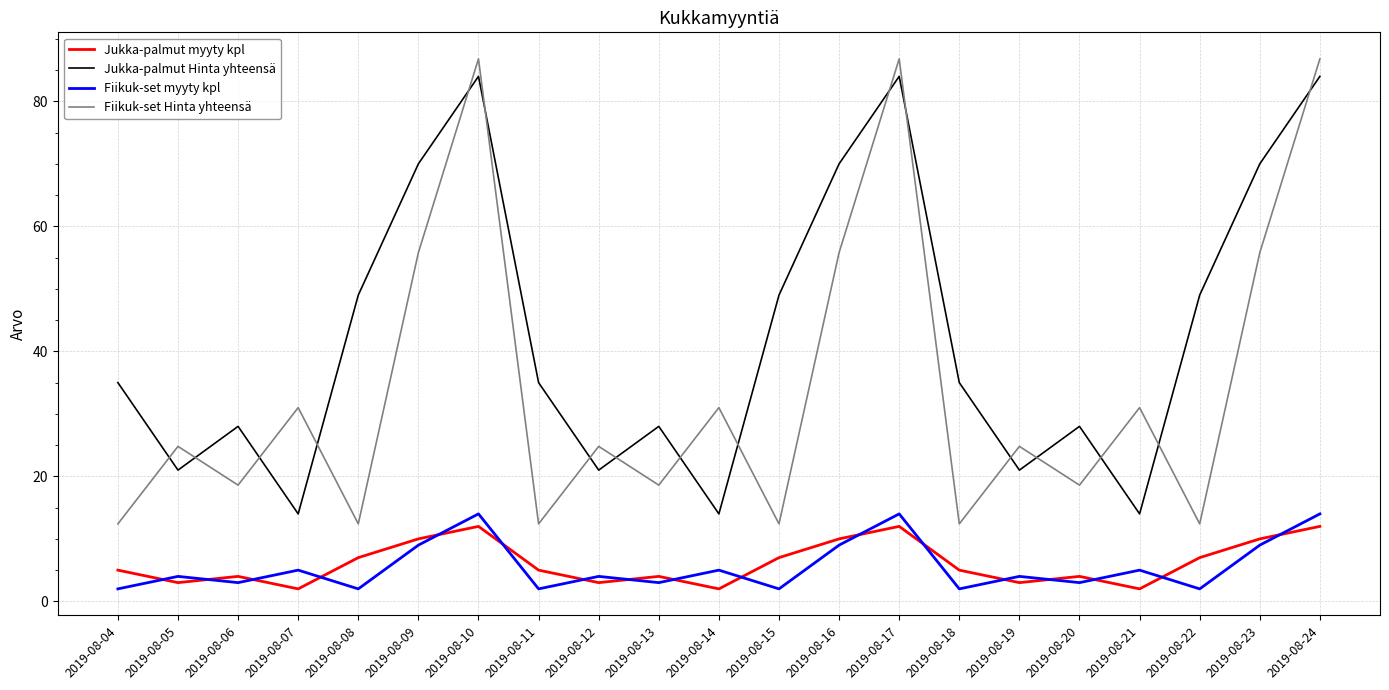

What is the total value across all series at 2019-08-20?

53.6